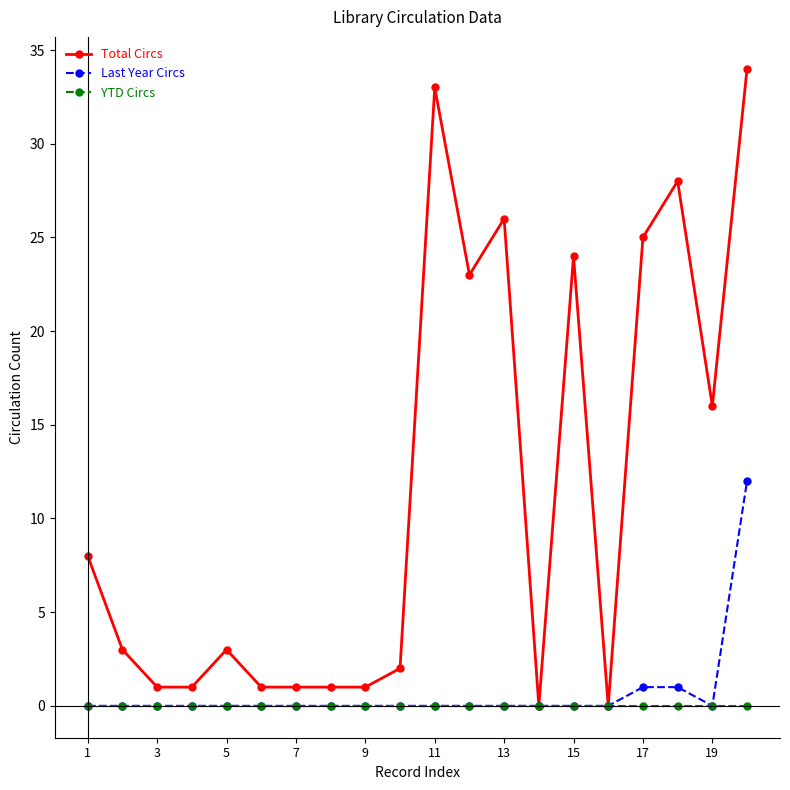

How many lines are shown in the chart?

3